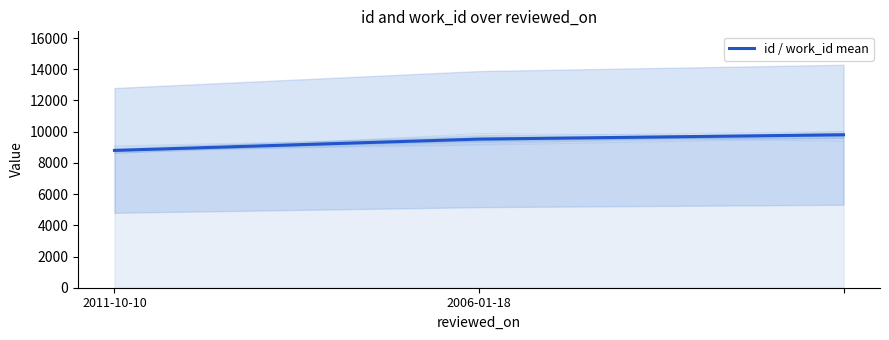

At which label is the value closest to 9302?

2006-01-18